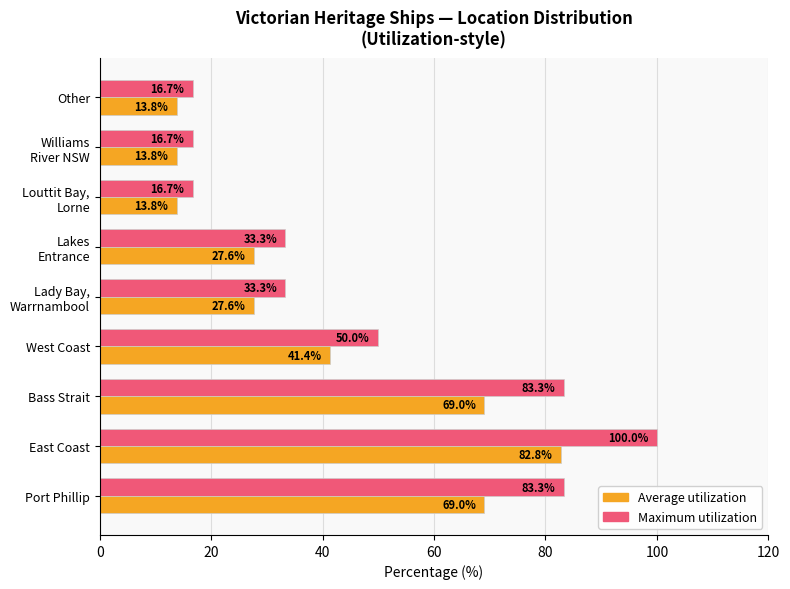

What is the spread (max minus min) of values at Bass Strait?

14.3